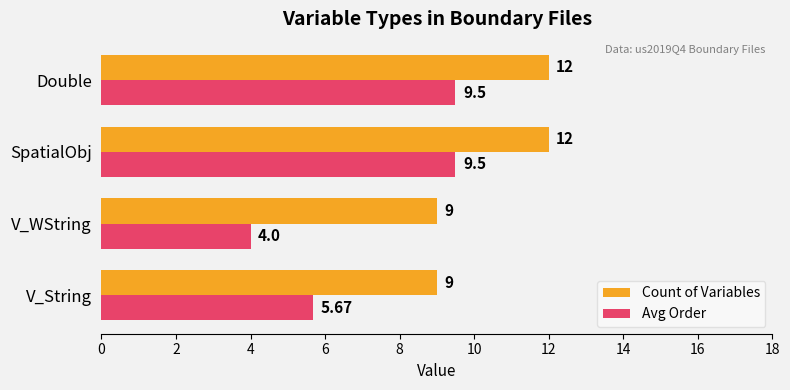

How many data points in Avg Order are less than 9?

2